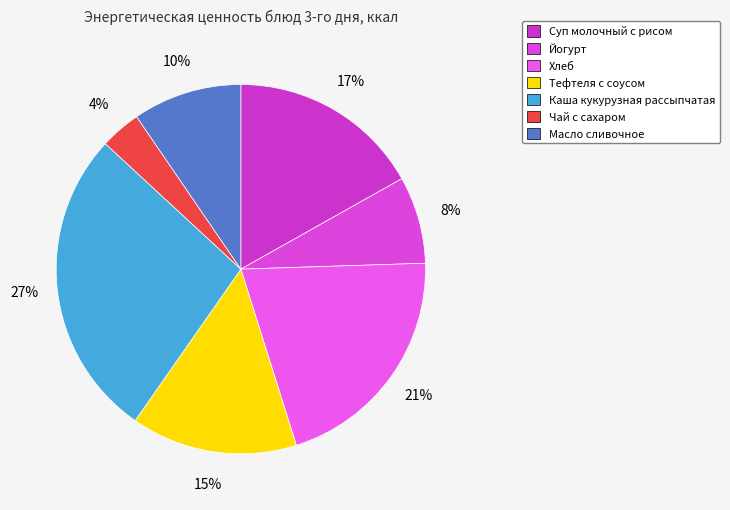

What is the change in value from Суп молочный с рисом to Чай с сахаром?

-104.4